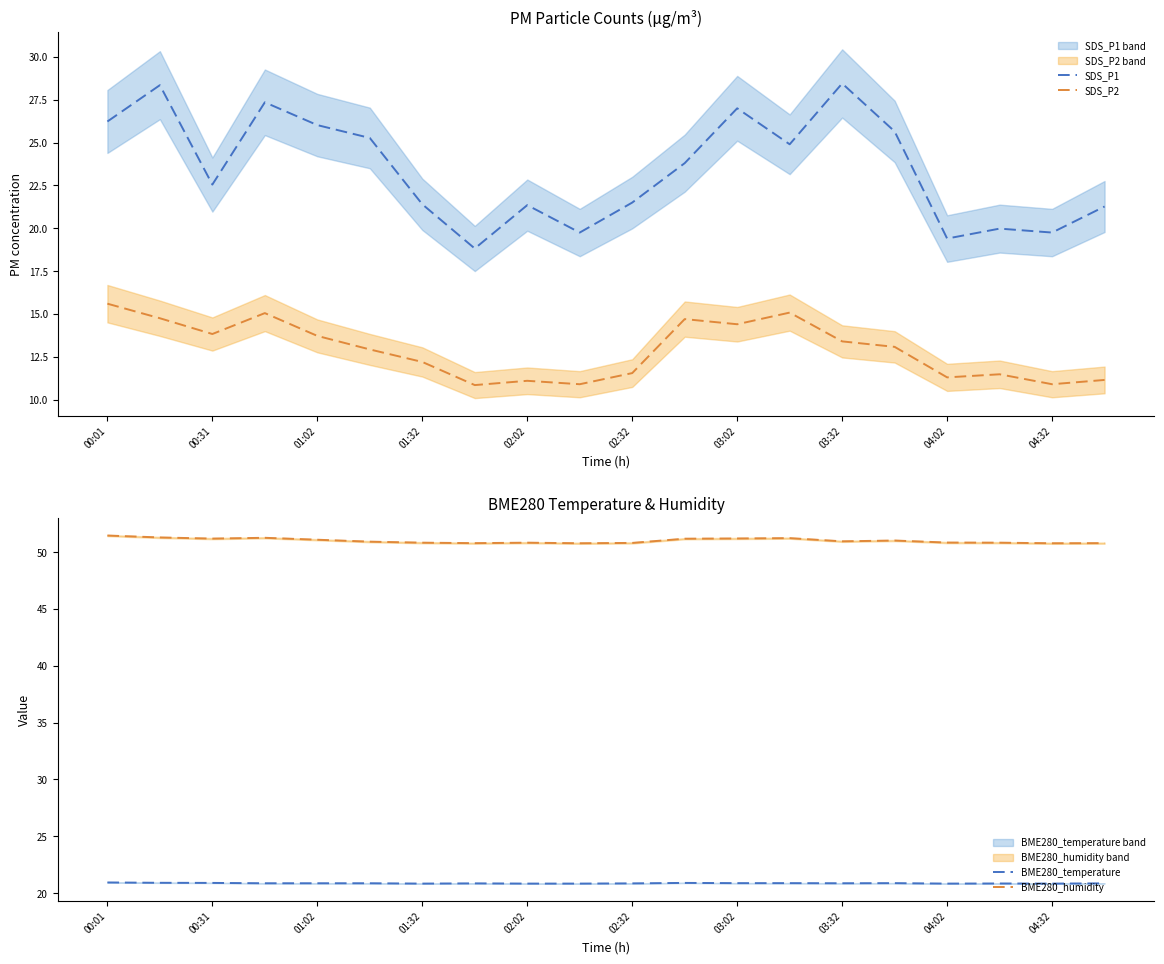

What is the difference between the second highest and second lowest values in the SDS_P1 series?

9.0